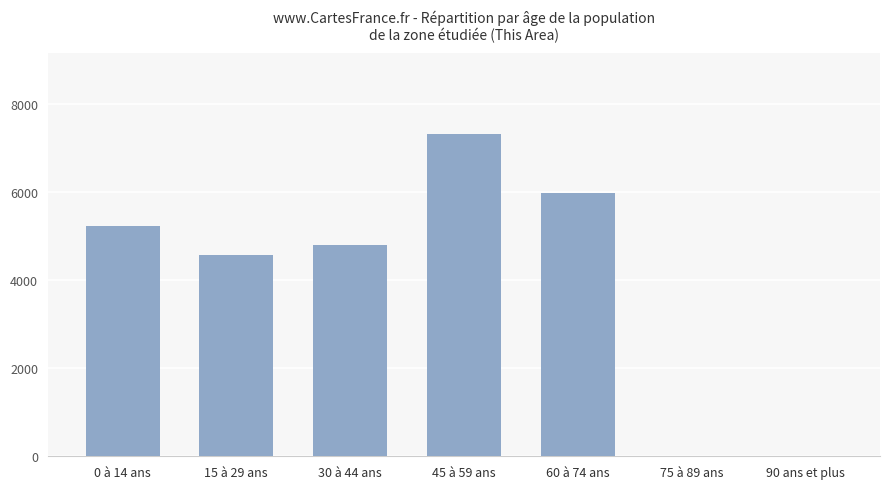

What is the greatest value displayed?

7319